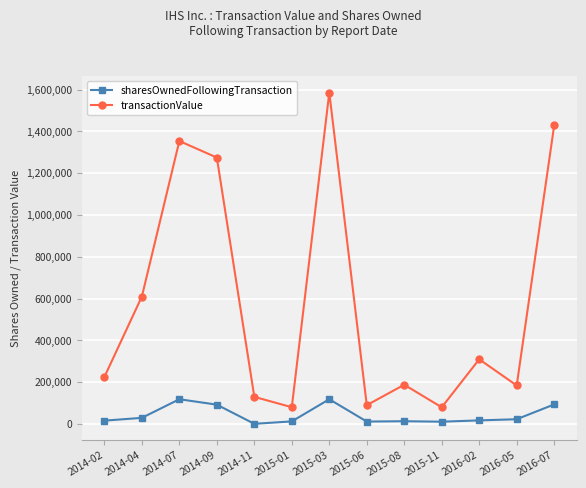

True or false: sharesOwnedFollowingTransaction and transactionValue cross at least once.

False